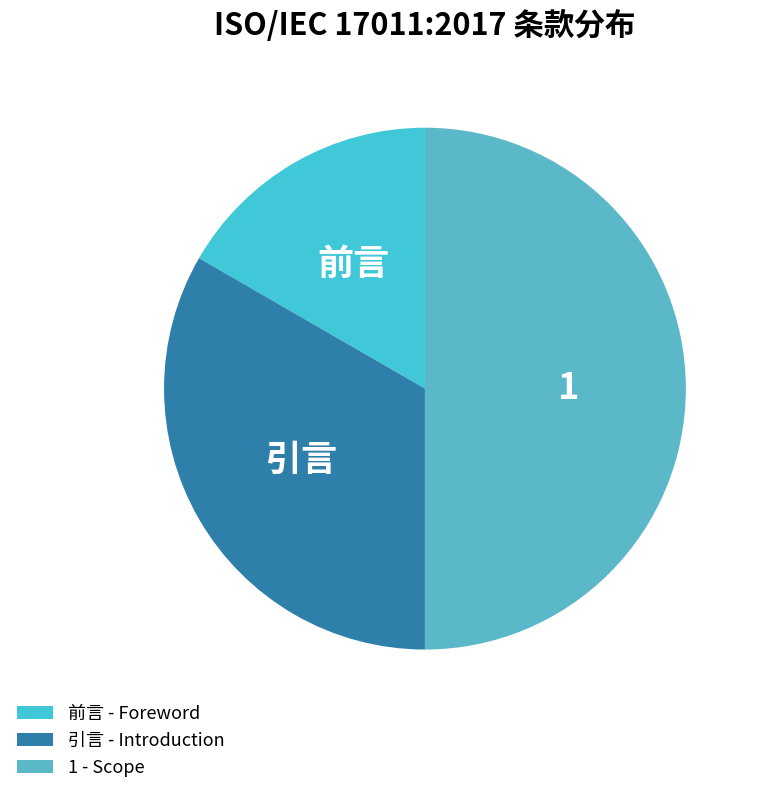

What is the ratio of the value at 前言 to the value at 引言?

0.5